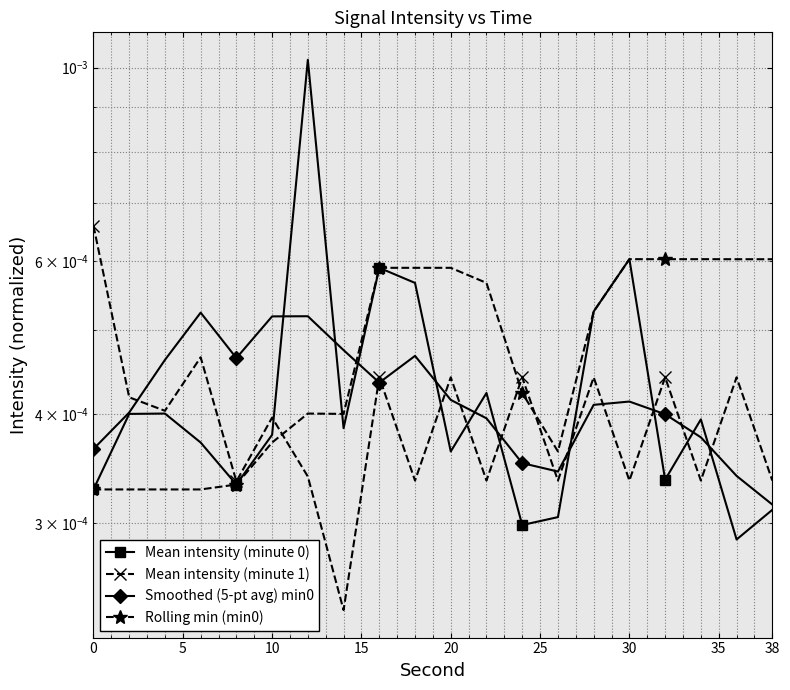

True or false: Rolling min (min0) has more than 2 points higher than both neighbors.

False